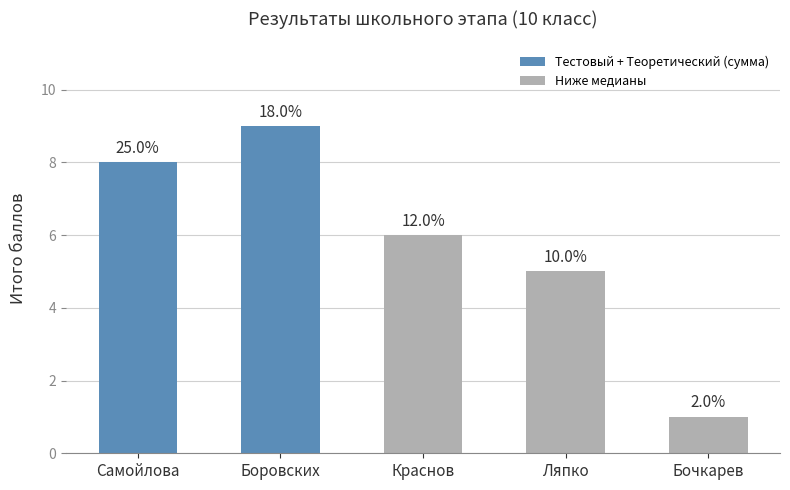

Which has a higher value, Краснов or Боровских?

Боровских